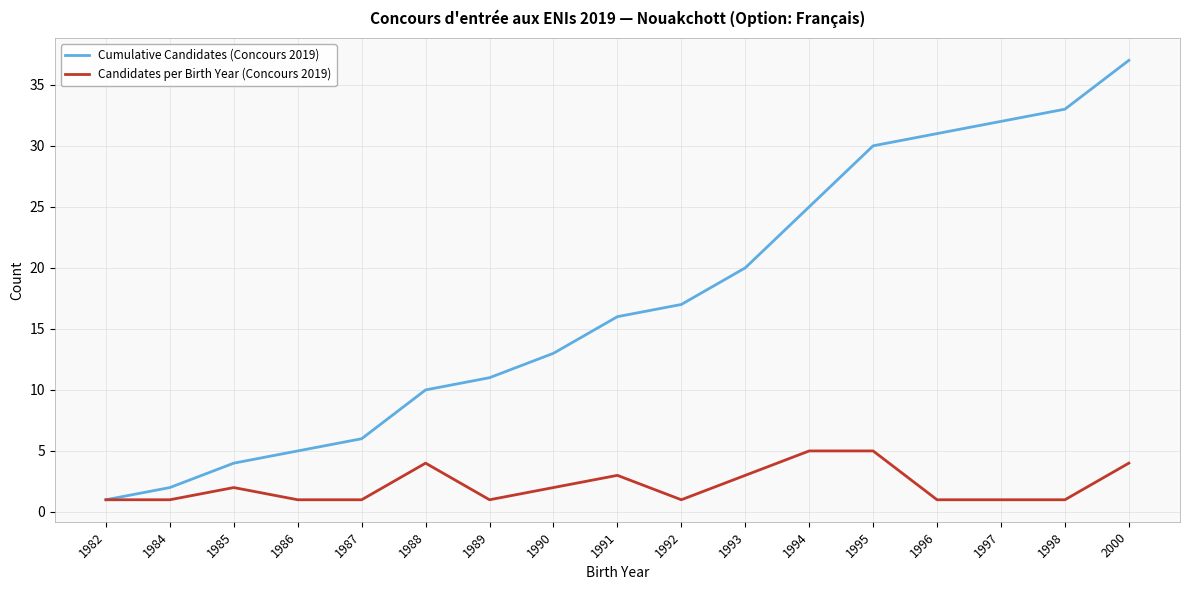

Rank the series by their average value, from highest to lowest.

Cumulative Candidates (Concours 2019), Candidates per Birth Year (Concours 2019)